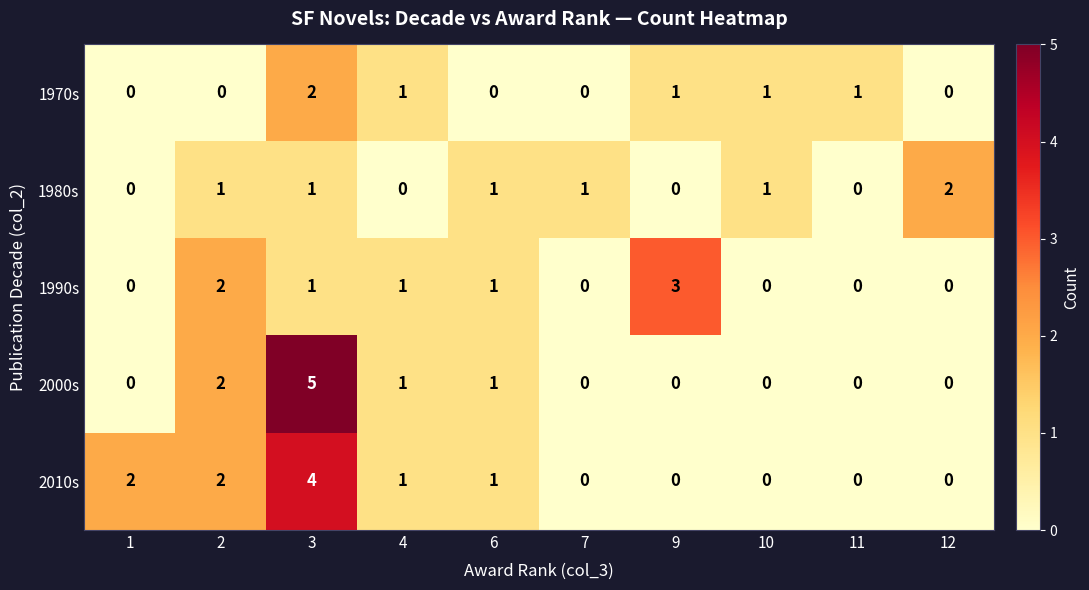

How many 1980s values are between 0 and 1?

9